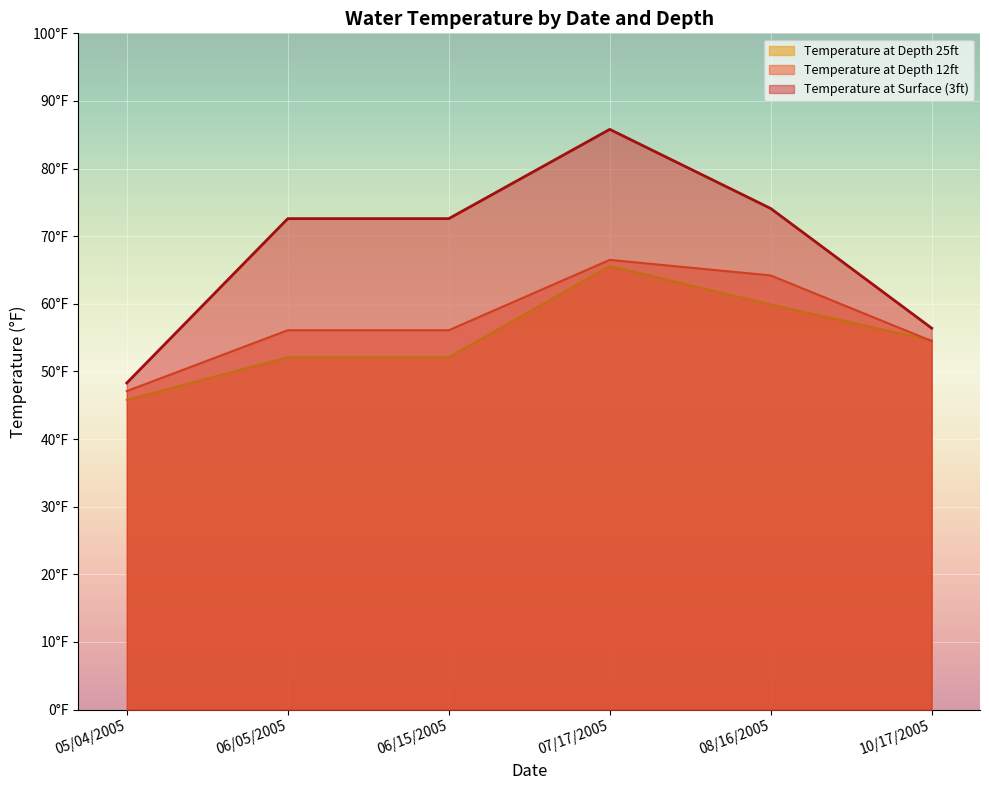

Rank the categories by value from highest to lowest.

07/17/2005, 08/16/2005, 06/05/2005, 06/15/2005, 10/17/2005, 05/04/2005